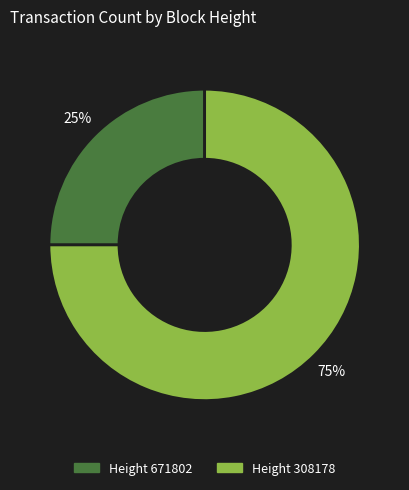

To the nearest percent, what is the average slice percentage?

50%